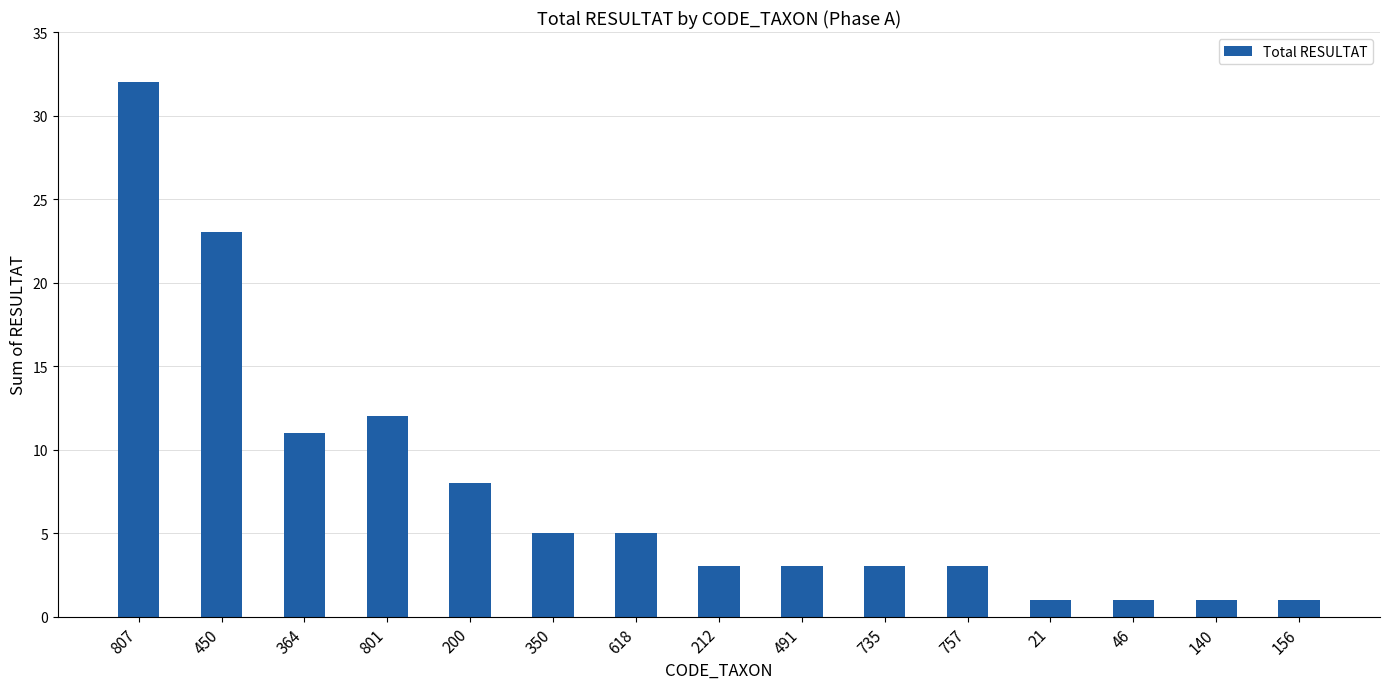

Is it true that the value at 21 is 1?

True